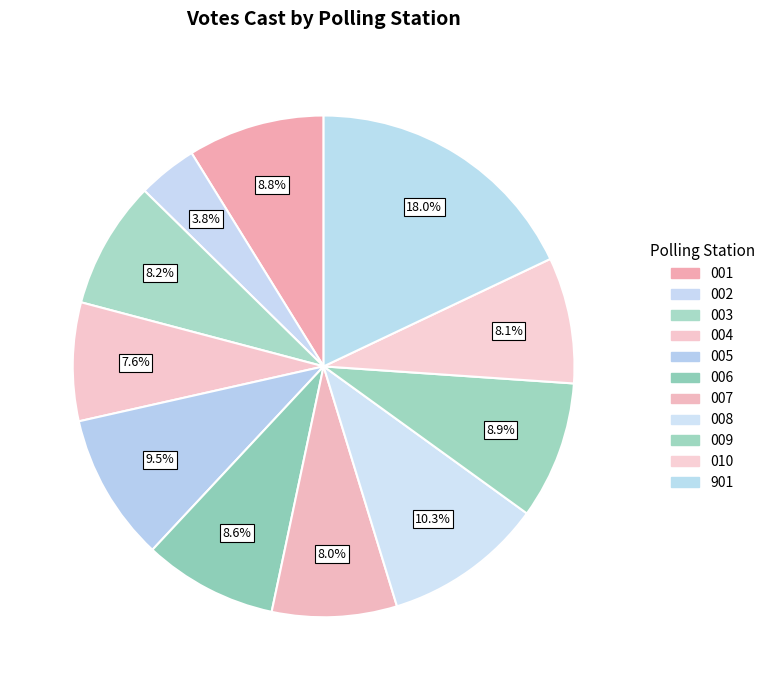

How many slices are in this pie chart?

11